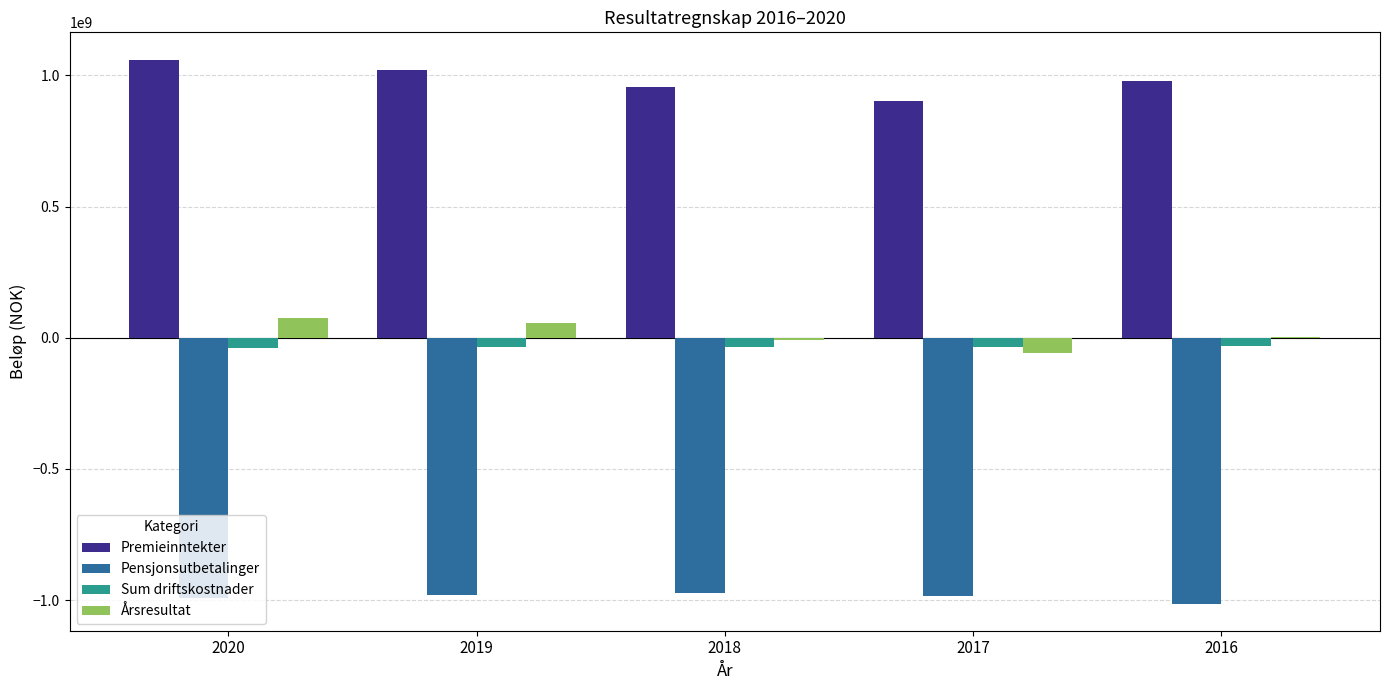

What is the total value across all series at 2016?

-65948401